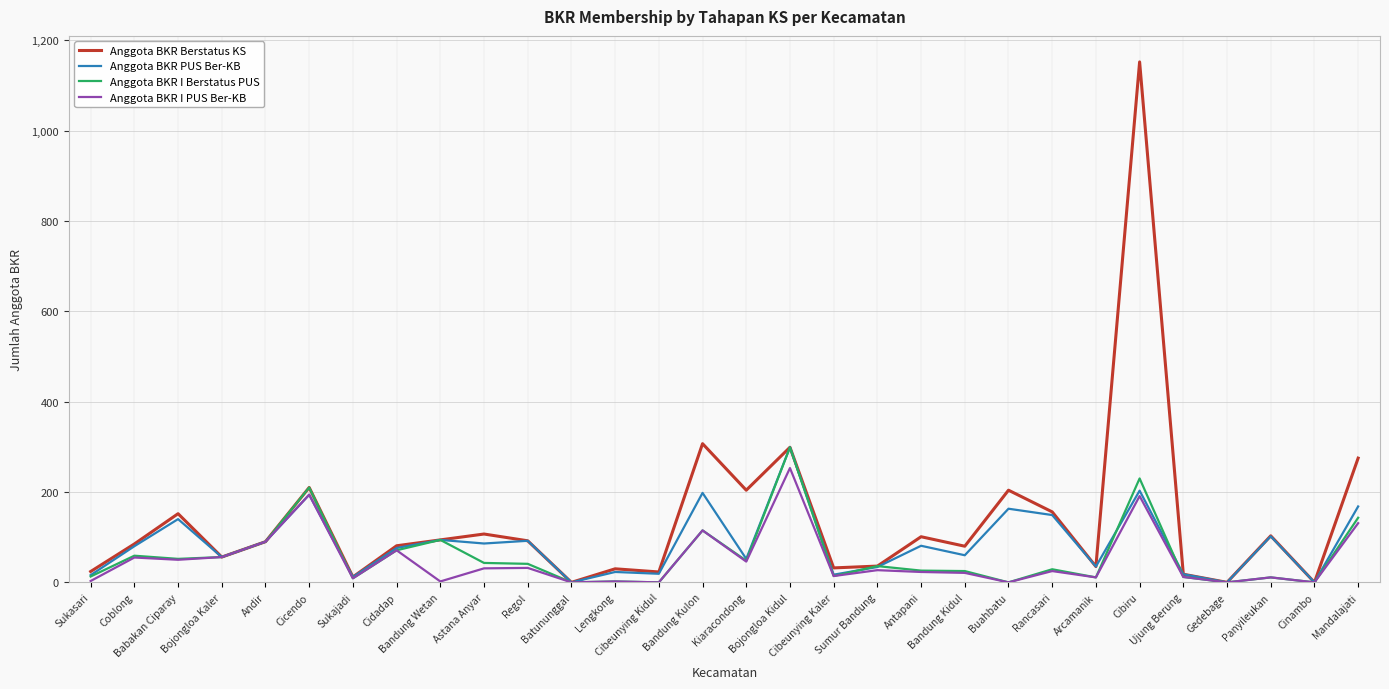

Is the value of Anggota BKR I PUS Ber-KB at Cibeunying Kaler greater than the value of Anggota BKR Berstatus KS at Cibiru?

No